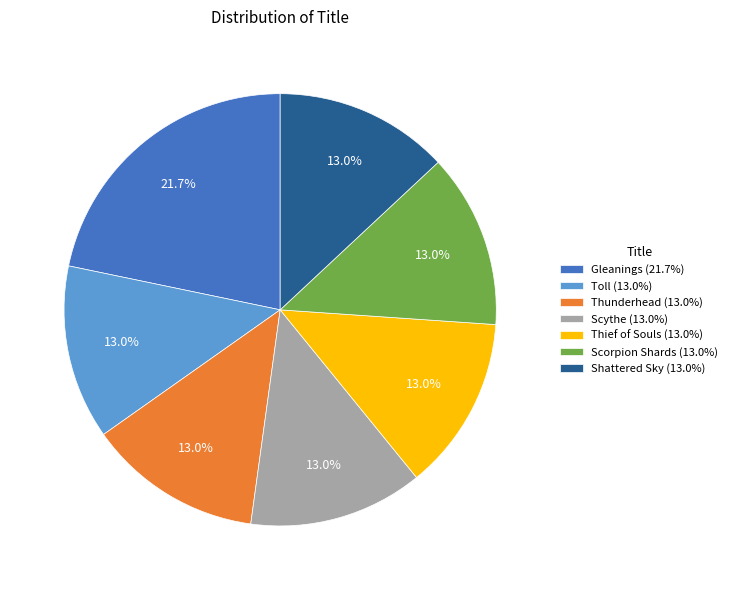

Approximately how many times larger is the value at Scythe (13.0%) compared to Toll (13.0%)?

1.0